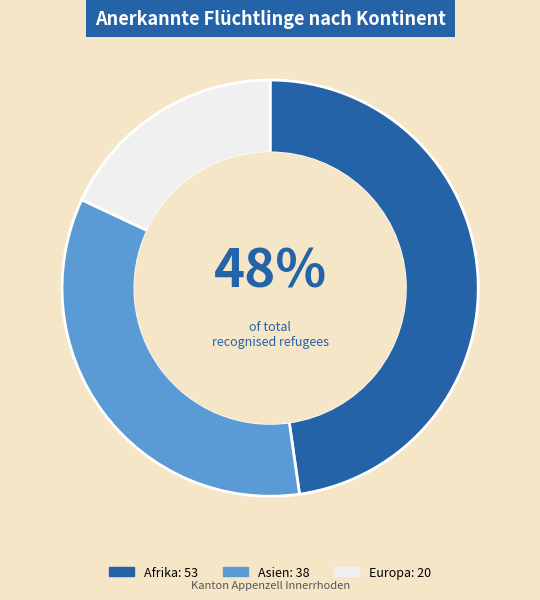

To the nearest percent, what is the average slice percentage?

33%